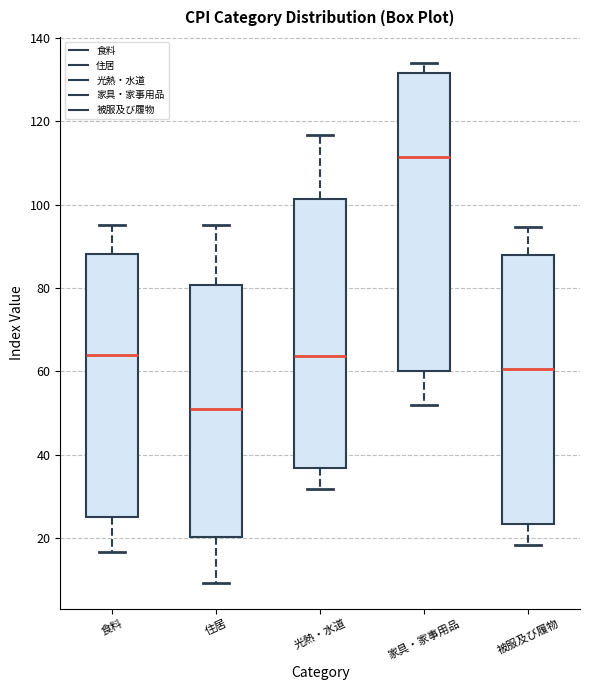

Reading left to right, read every box against the y-axis: the position of its median line, the range the box covers, and the ends of its whiskers. The values are not printed on the chart, so give them approximately, as read against the axis.

食料: median 64, box 24 to 88, whiskers 16 to 96
住居: median 50, box 20 to 80, whiskers 10 to 96
光熱・水道: median 64, box 36 to 102, whiskers 32 to 116
家具・家事用品: median 112, box 60 to 132, whiskers 52 to 134
被服及び履物: median 60, box 24 to 88, whiskers 18 to 94